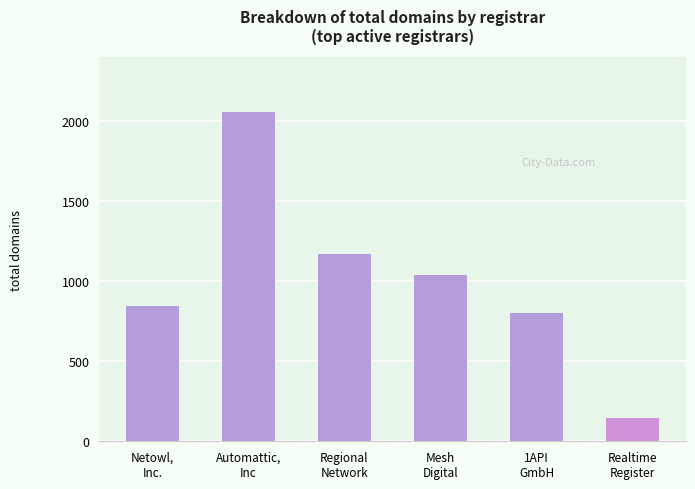

What is the difference between the second highest and minimum values?

1028